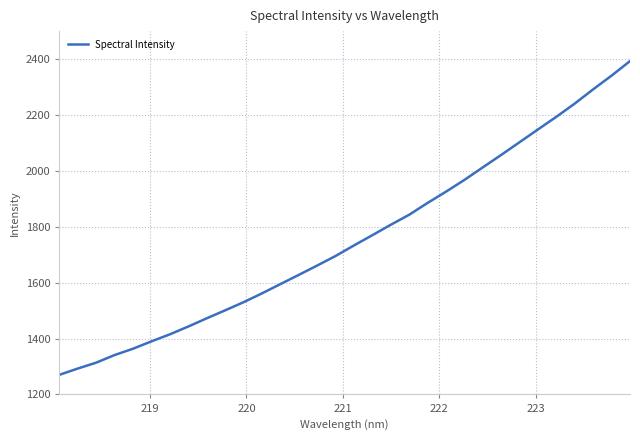

What is the minimum value shown in the chart?

1270.4